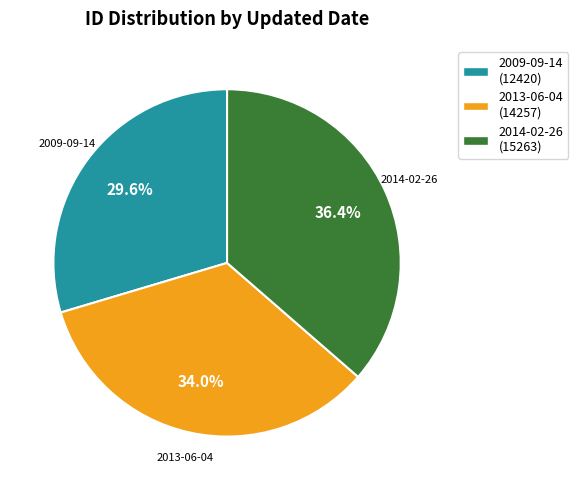

How many segments does this pie chart have?

3